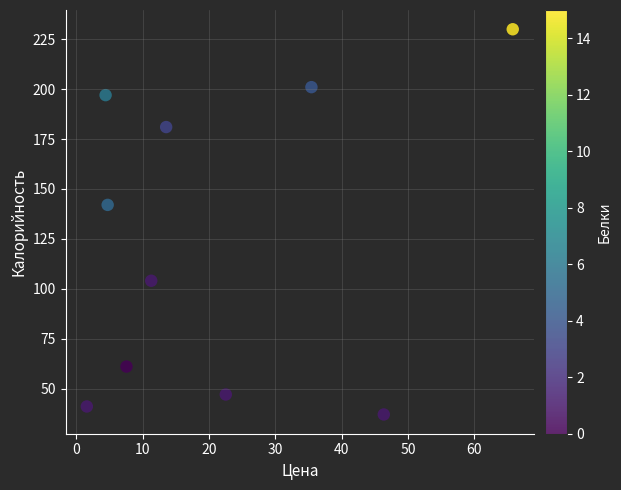

What Y value in the scatter plot is closest to 133?

142